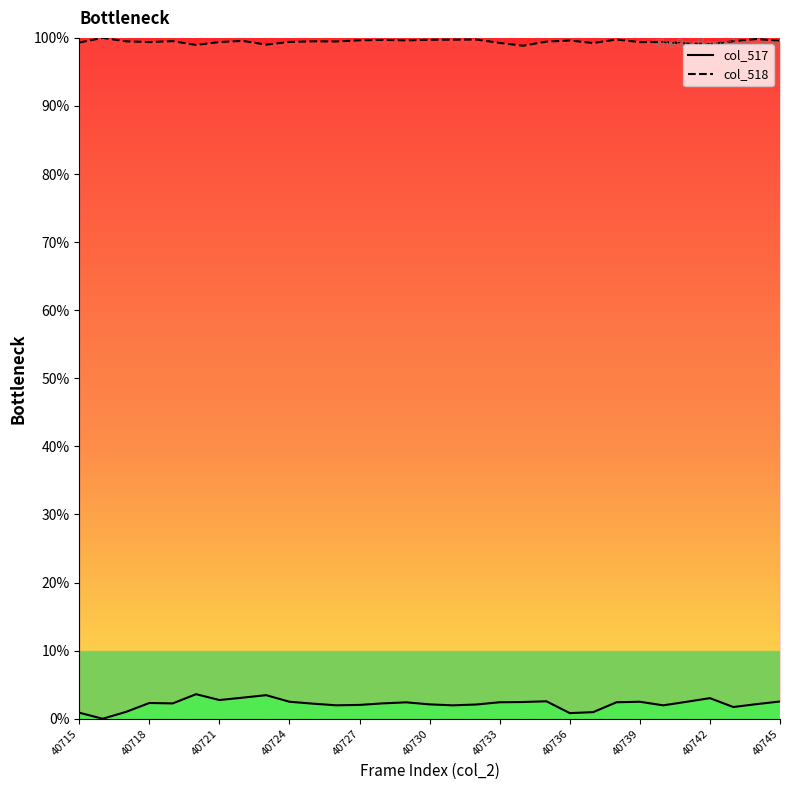

What is the spread (max minus min) of values at 40739?

96.9